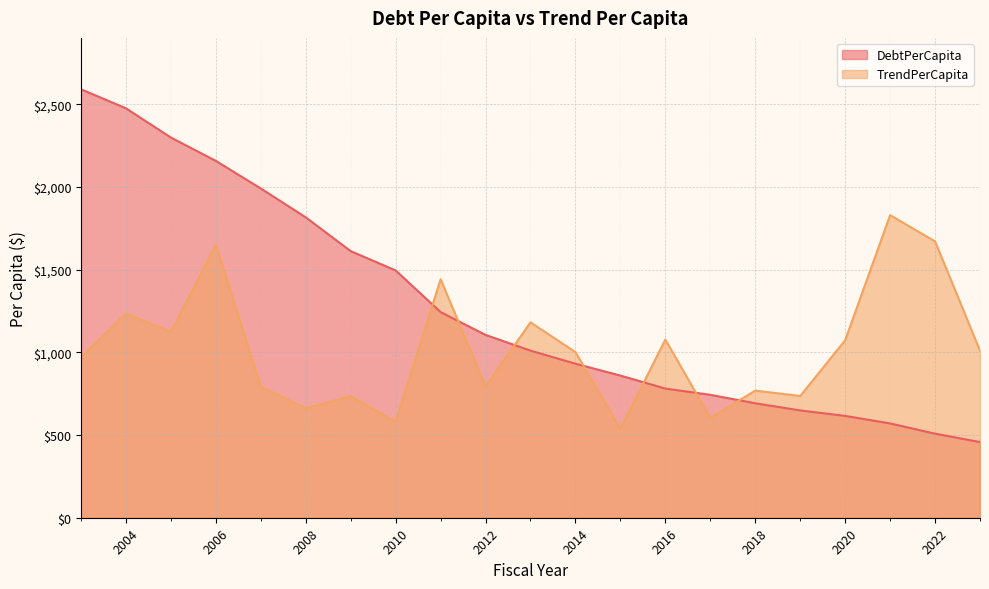

Does the chart display data point markers on the line(s)?

No